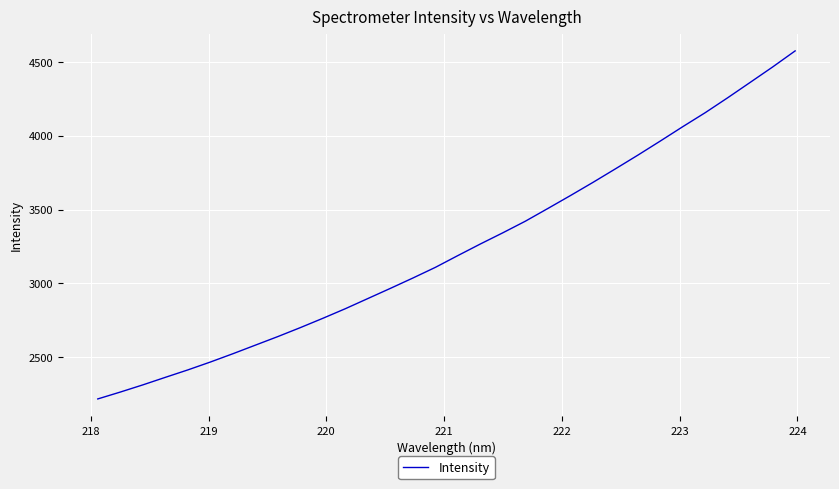

What is the difference between the maximum and minimum values?

2361.3